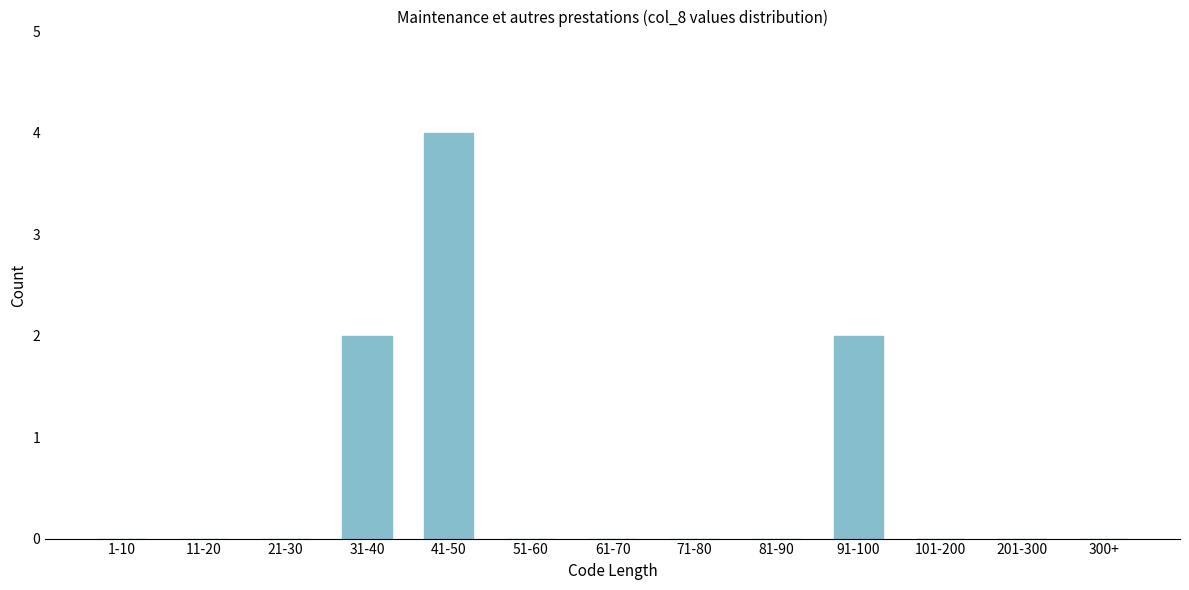

Reading right to left, transcribe all the data shown in this chart.

300+=0	201-300=0	101-200=0	91-100=2	81-90=0	71-80=0	61-70=0	51-60=0	41-50=4	31-40=2	21-30=0	11-20=0	1-10=0